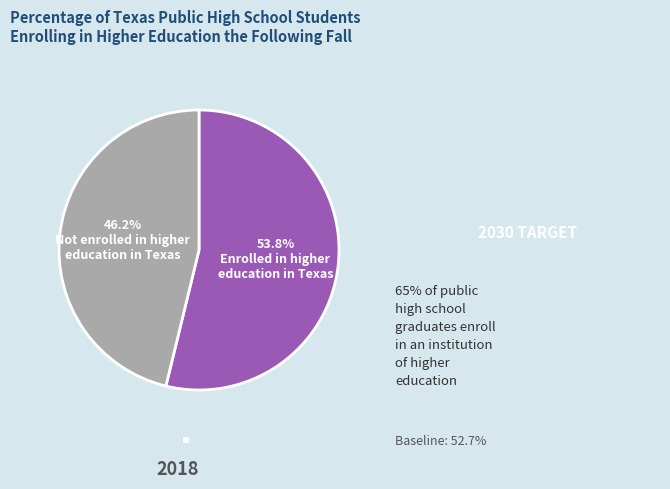

What is the smallest slice in the pie chart?

Not enrolled in higher education in Texas